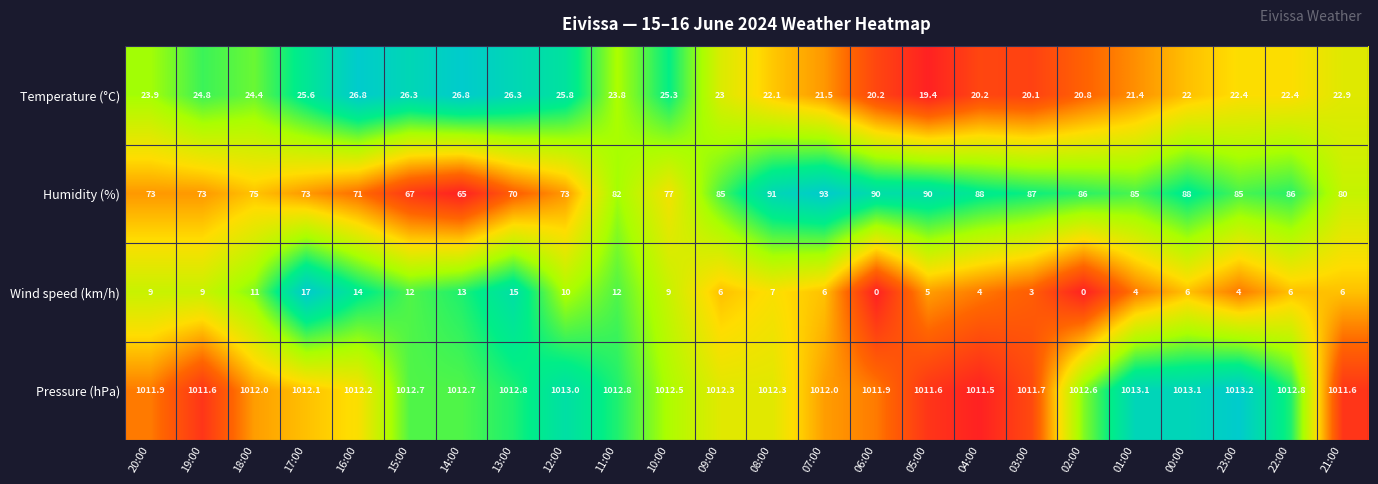

List the series in order of their peak value, lowest first.

Wind speed (km/h), Temperature (°C), Humidity (%), Pressure (hPa)